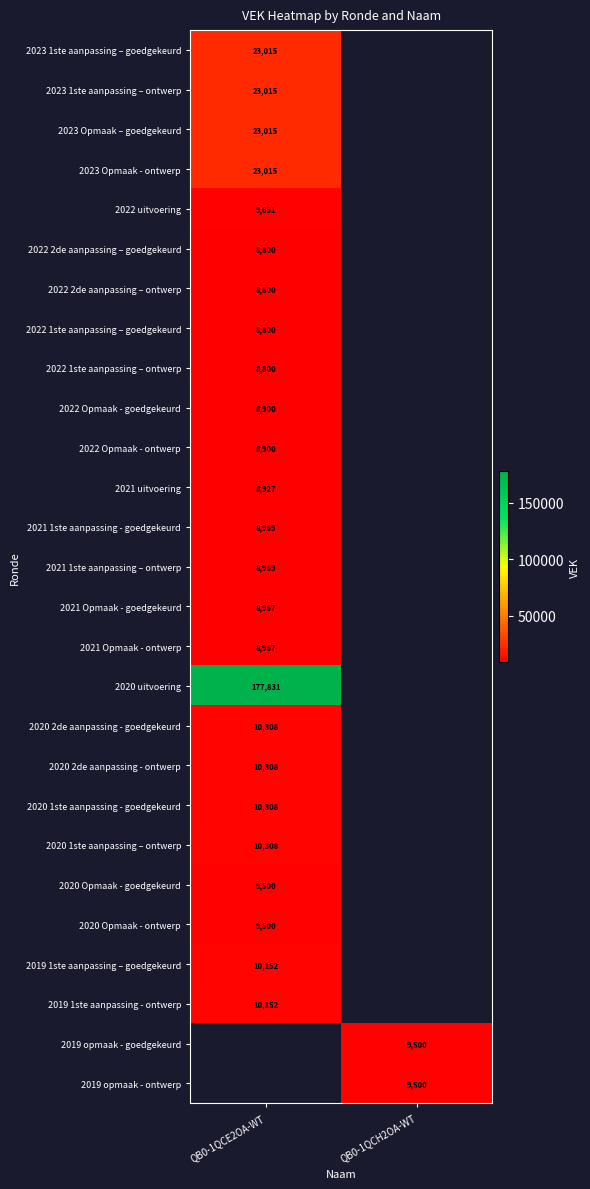

How many categories are shown in the chart?

2